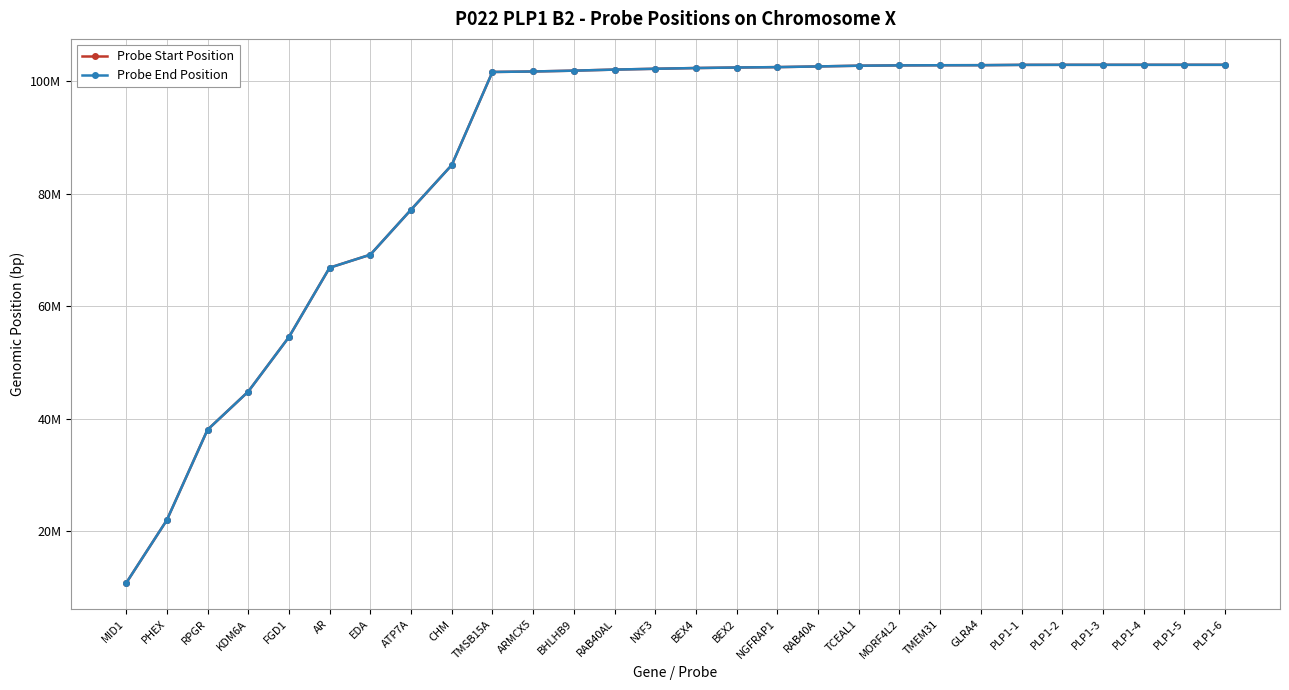

At how many categories does at least one series exceed 28654443?

26